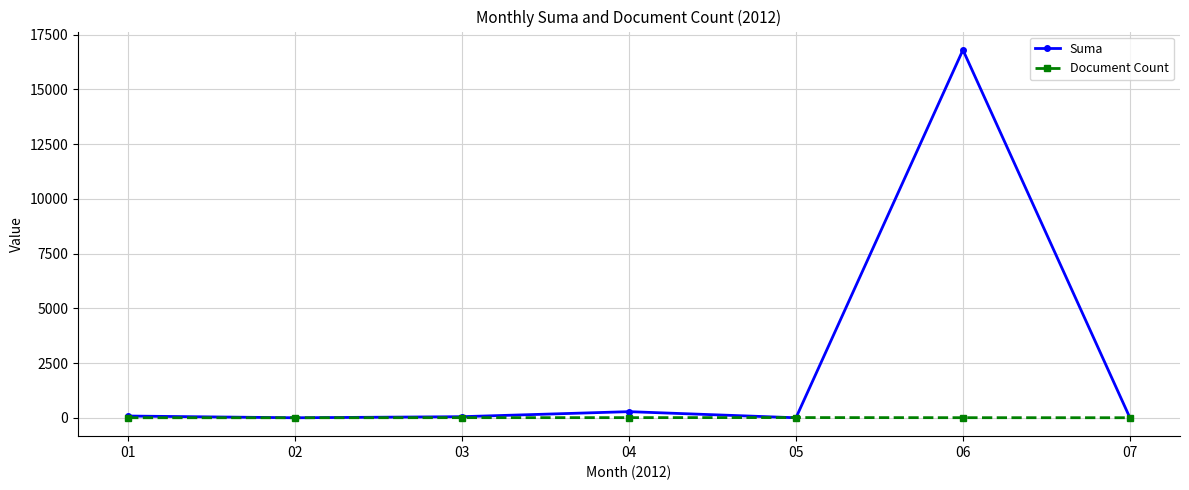

How many data points in Document Count are less than 4?

3